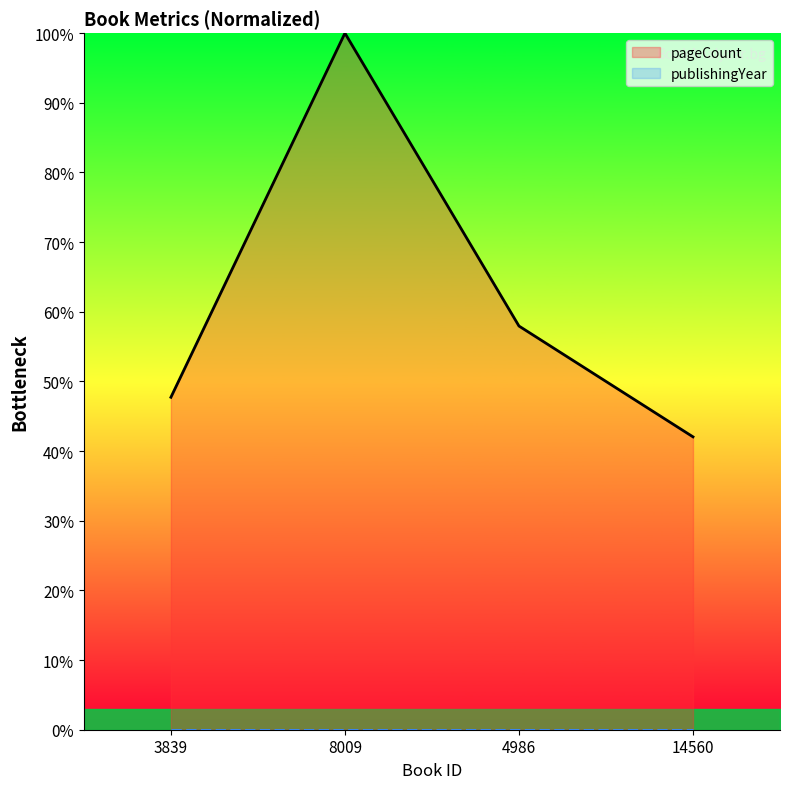

True or false: pageCount and publishingYear intersect in this chart.

False